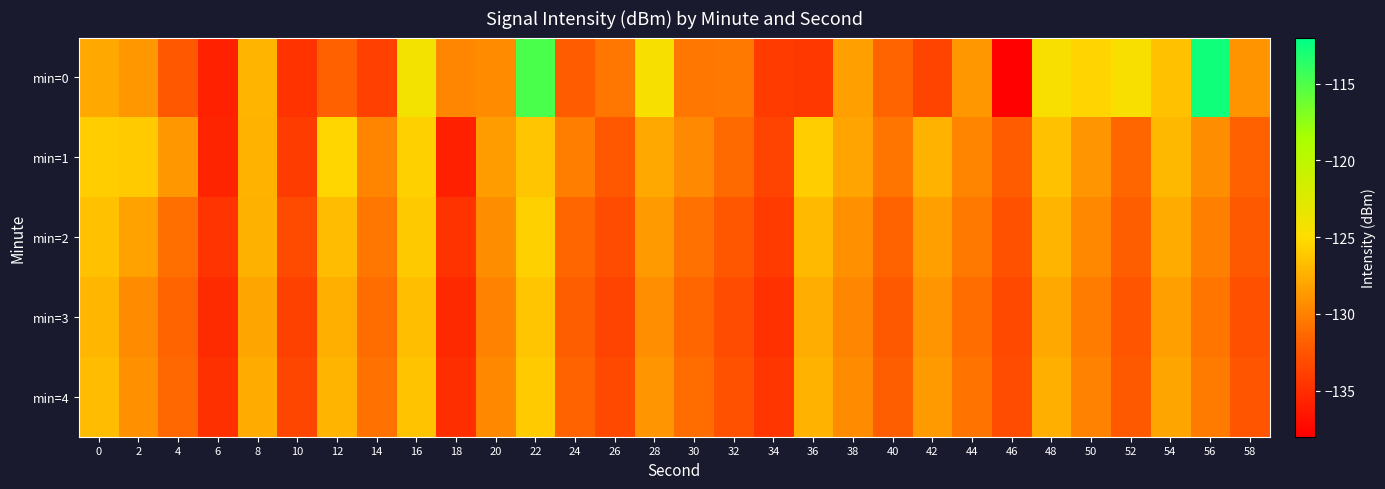

What is the smallest value displayed?

-137.9